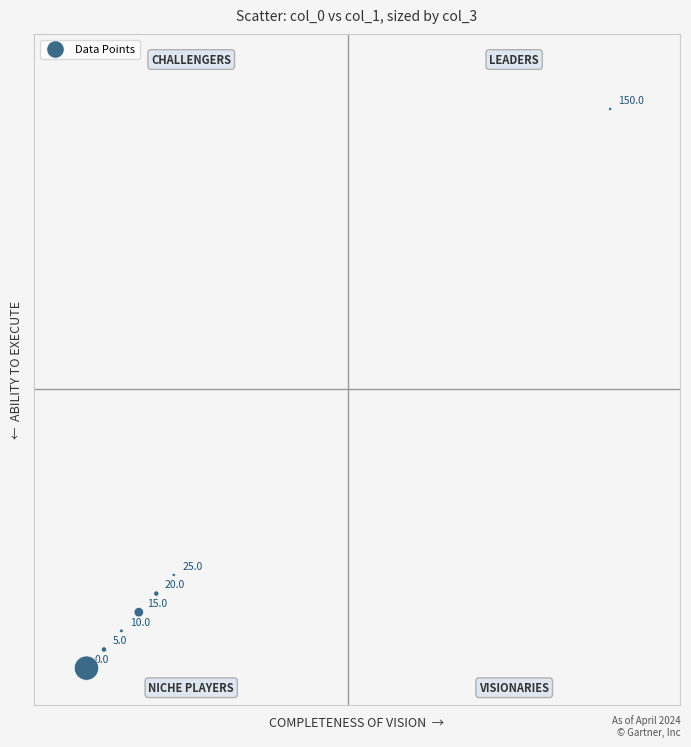

What Y value in the scatter plot is closest to 77?

27.5